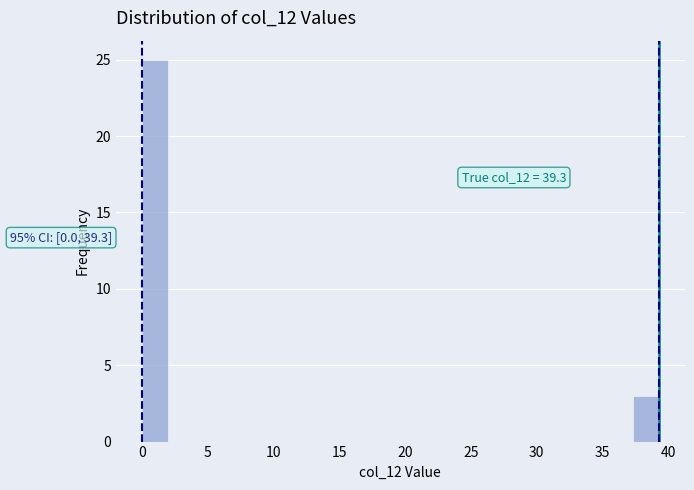

Read against the x-axis, roughly where is the centre of the tallest bar?

1.0